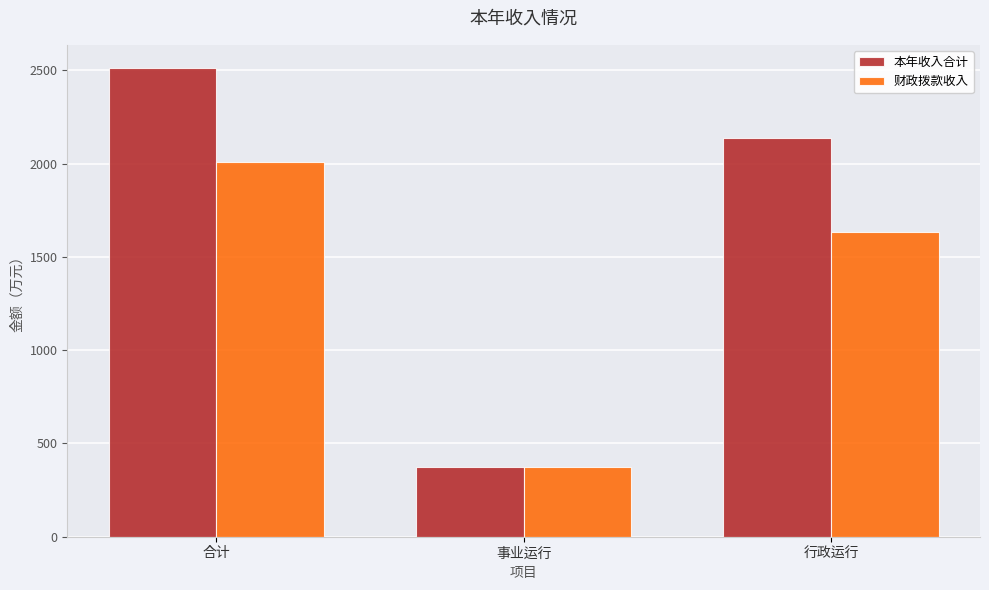

What is the sum of the 财政拨款收入 values at 行政运行 and 合计?

3644.0